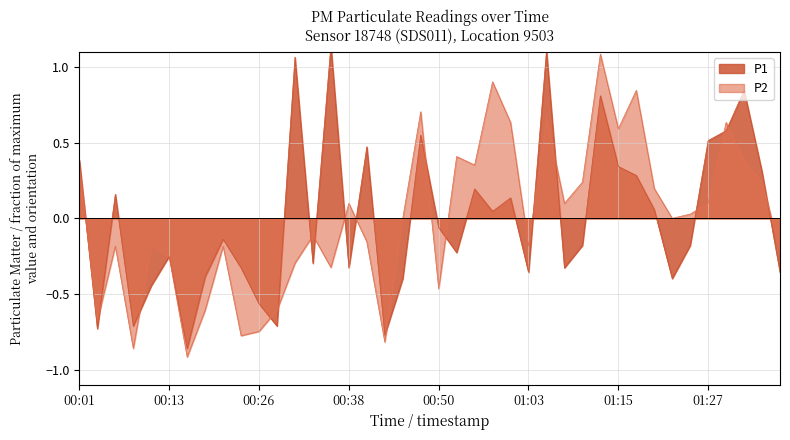

Is the value of P2 at 00:13 greater than the value of P1 at 00:33?

Yes